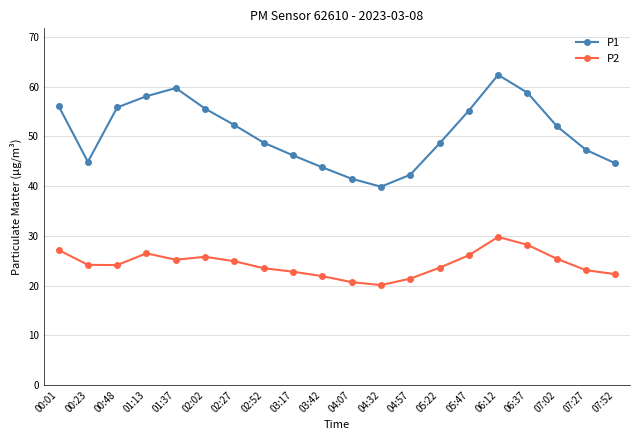

Where does the P2 series first go above 24?

00:01